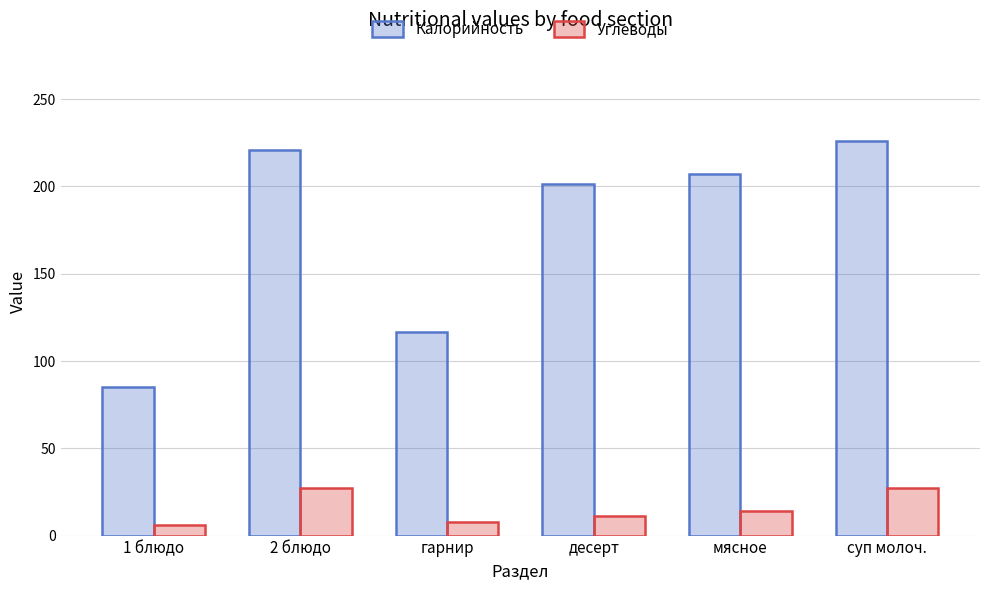

At which label is Калорийность closest to 155?

гарнир